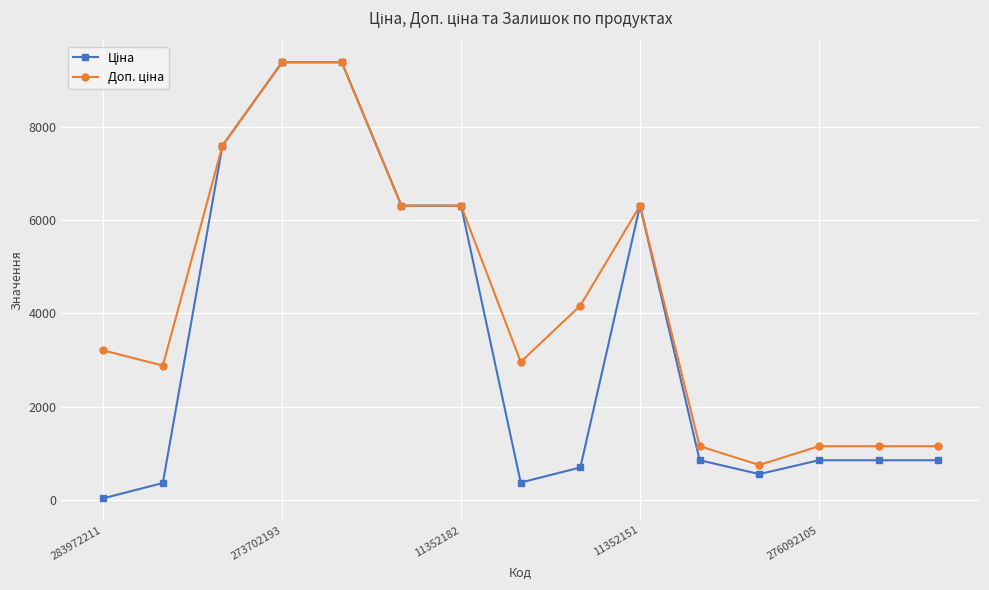

What is the maximum value shown in the chart?

9384.0